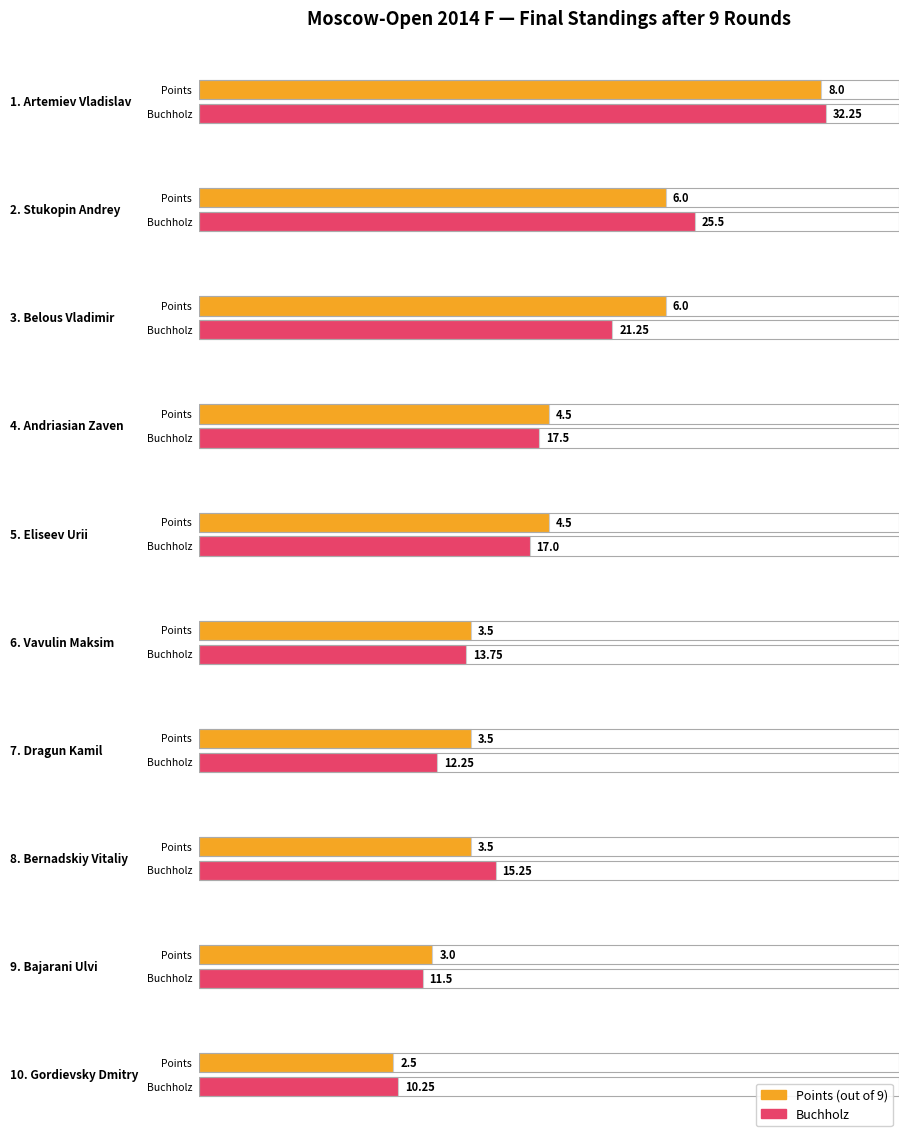

At Gordievsky Dmitry, list the series in order from largest to smallest.

Buchholz, Points